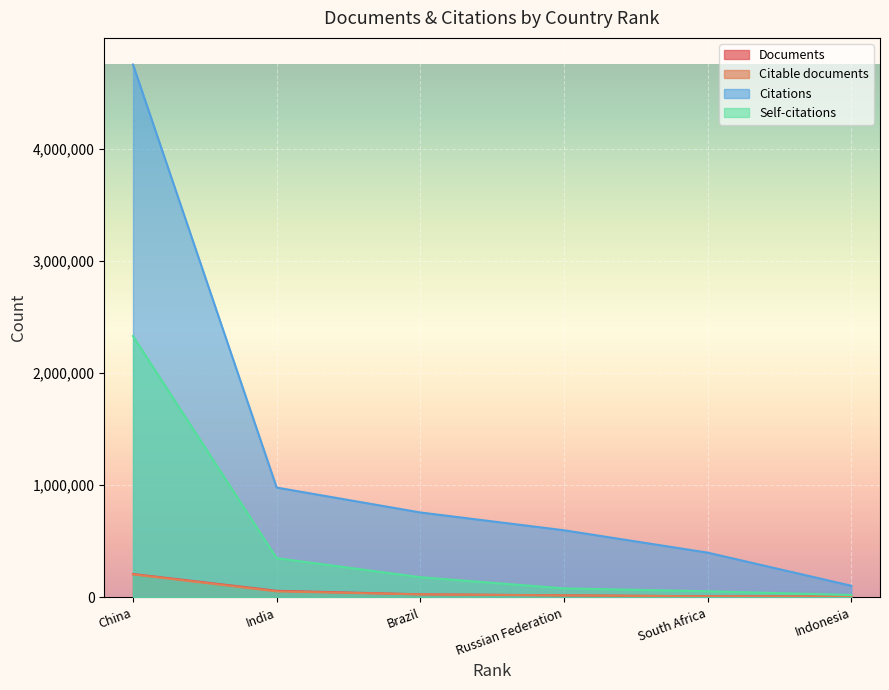

Which category has the highest value in the Self-citations series?

China